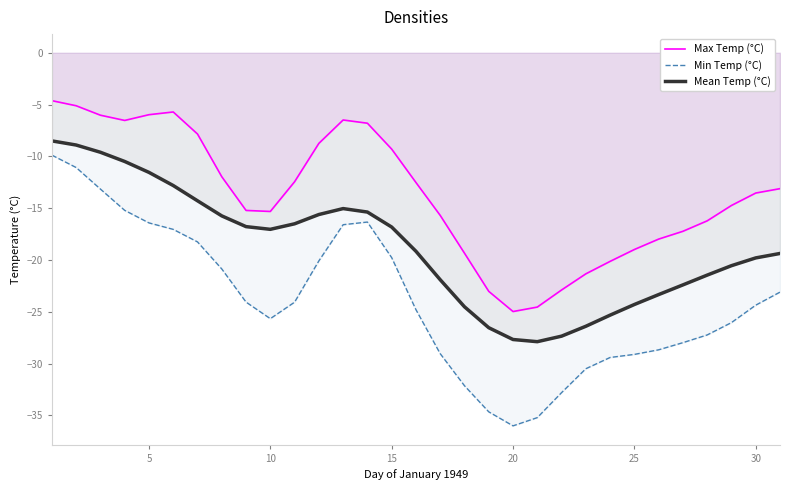

Which series has the largest total across all categories?

Max Temp (°C)